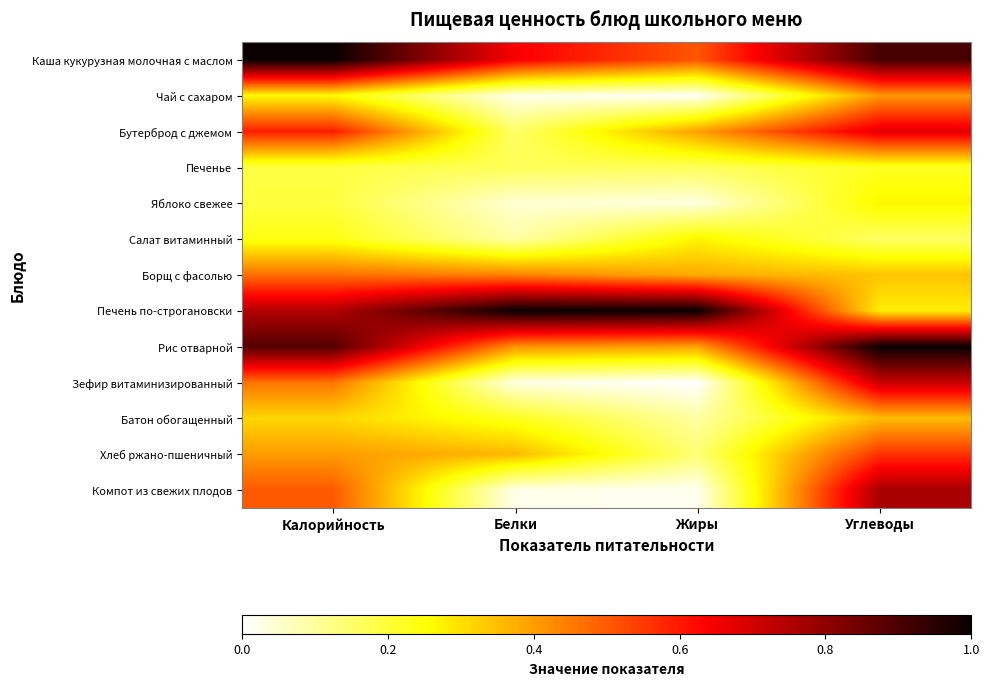

Count the number of categories in the chart.

4